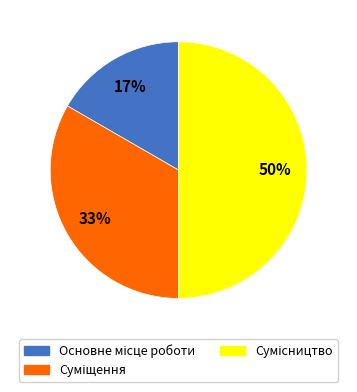

To the nearest percent, what is the difference between the largest and smallest slice percentages?

33%